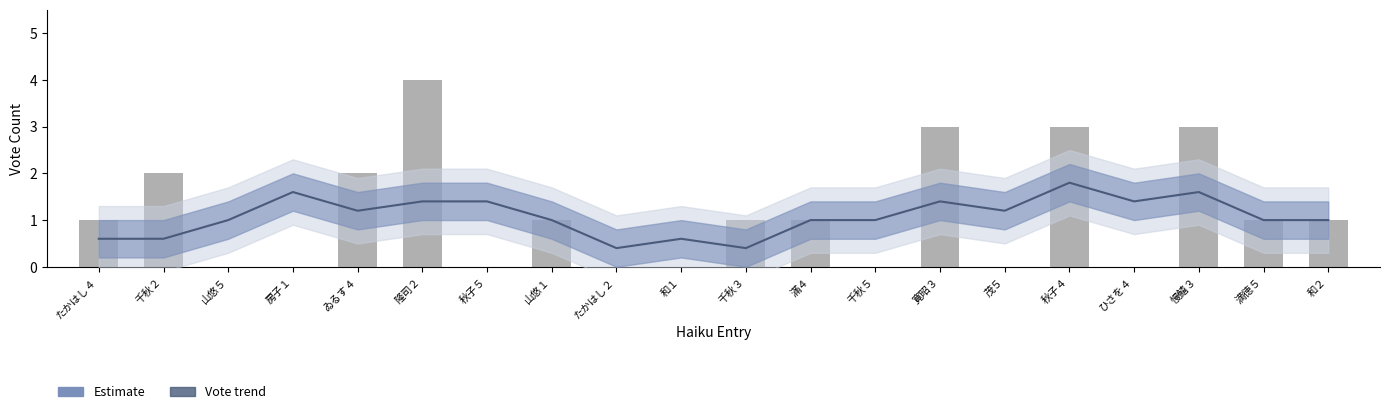

The Estimate series shows 1.9 at 秋子５. True or false?

False